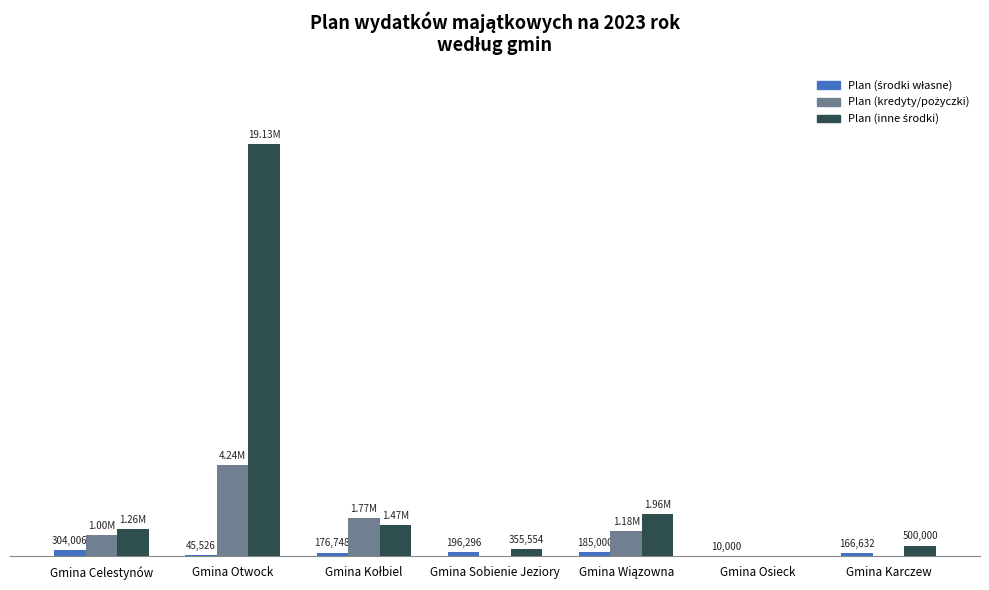

Are the bars grouped side by side (vs. stacked)?

Yes